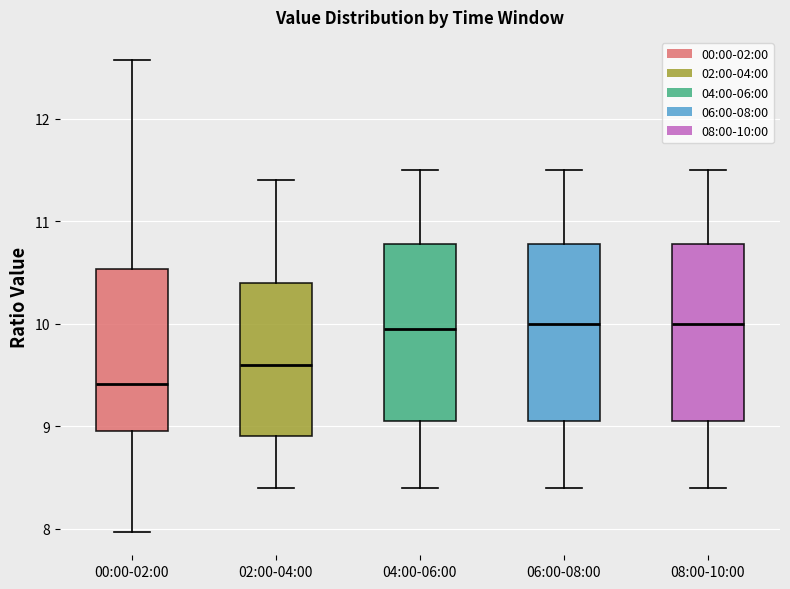

Reading left to right, transcribe this box plot: for each box, give where its median line is, the range the box spans, and where its two whiskers end, as read against the y-axis. The values are not printed on the chart, so give them approximately, as read against the axis.

00:00-02:00: median 9.4, box 9.0 to 10.5, whiskers 8.0 to 12.6
02:00-04:00: median 9.6, box 8.9 to 10.4, whiskers 8.4 to 11.4
04:00-06:00: median 10.0, box 9.1 to 10.8, whiskers 8.4 to 11.5
06:00-08:00: median 10.0, box 9.1 to 10.8, whiskers 8.4 to 11.5
08:00-10:00: median 10.0, box 9.1 to 10.8, whiskers 8.4 to 11.5